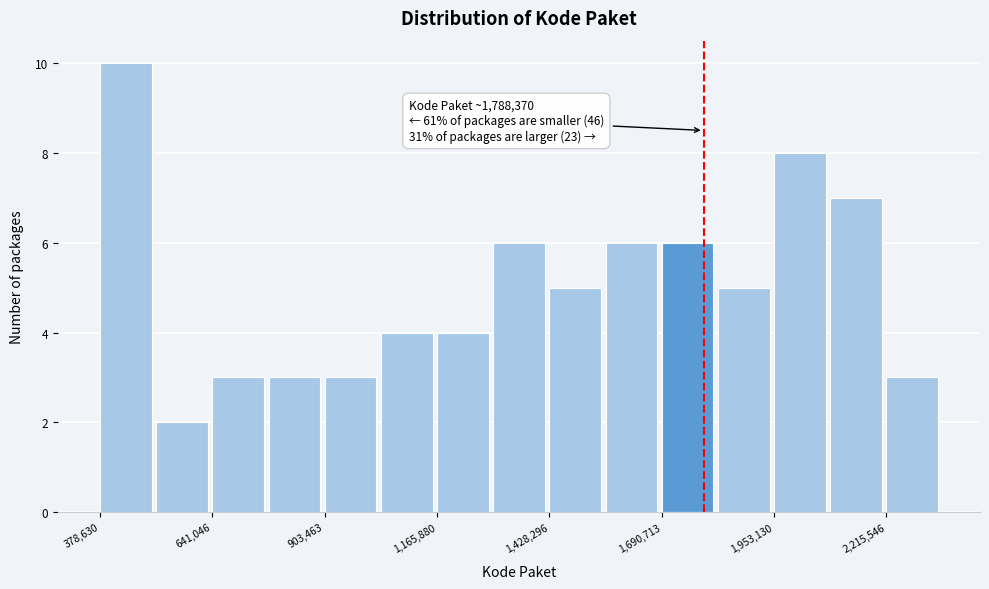

Read against the x-axis, roughly where is the centre of the tallest bar?

450000